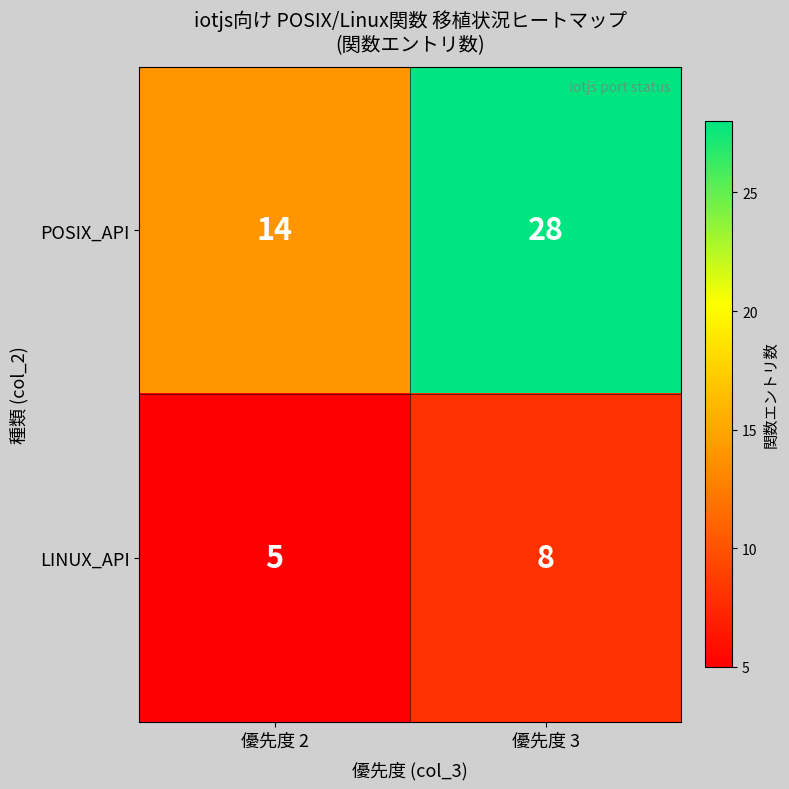

What is the difference between the maximum and minimum values in the POSIX_API series?

14